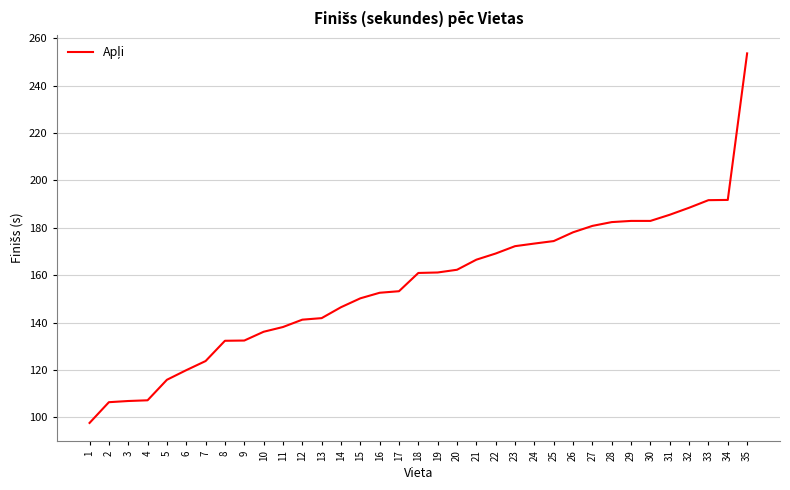

At which label does the data first exceed 160?

18